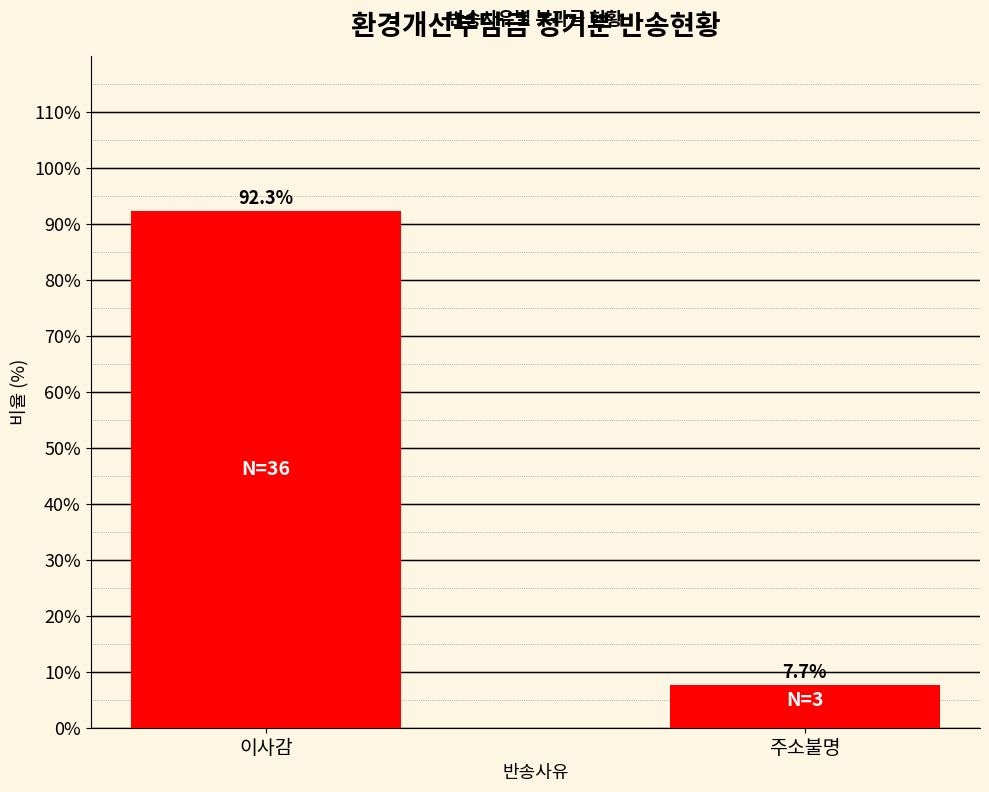

List the labels in order of value, smallest first.

주소불명, 이사감